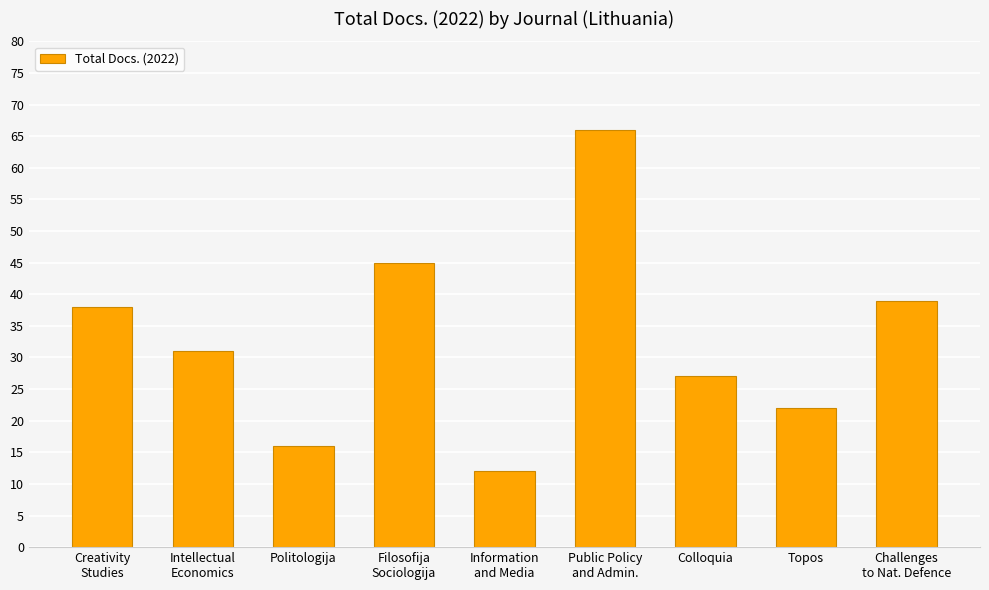

List the labels in order of value, largest first.

Public Policy
and Admin., Filosofija
Sociologija, Challenges
to Nat. Defence, Creativity
Studies, Intellectual
Economics, Colloquia, Topos, Politologija, Information
and Media